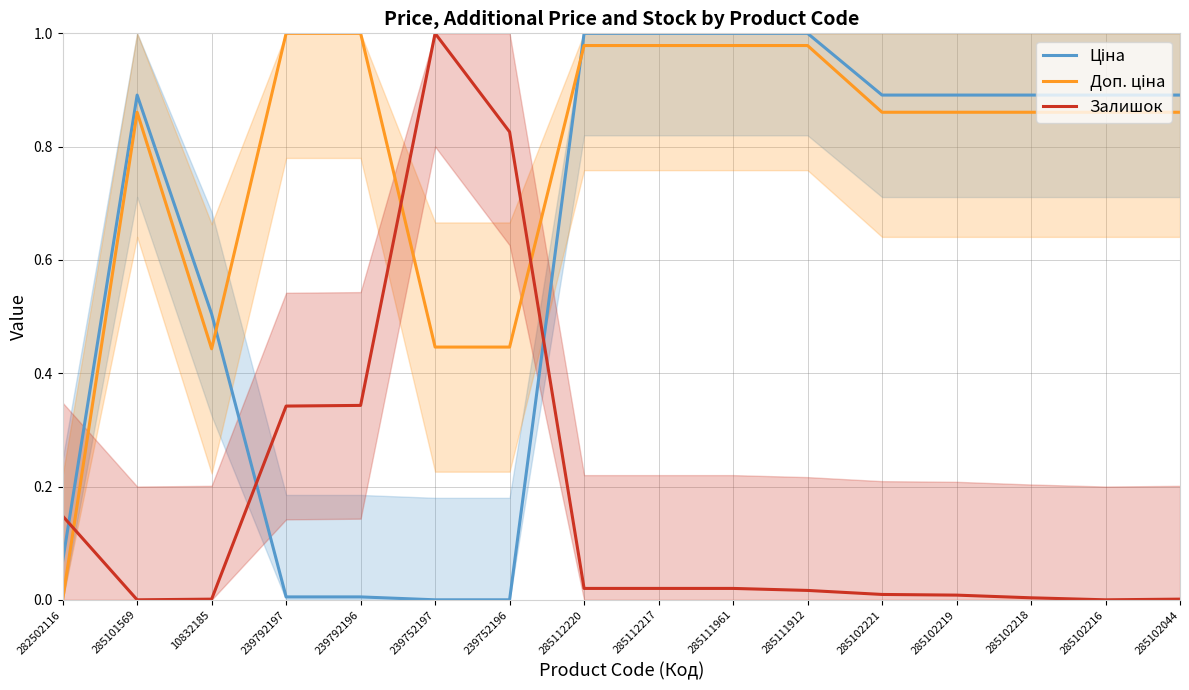

Is it true that Залишок equals 0.0 at 285102216?

True